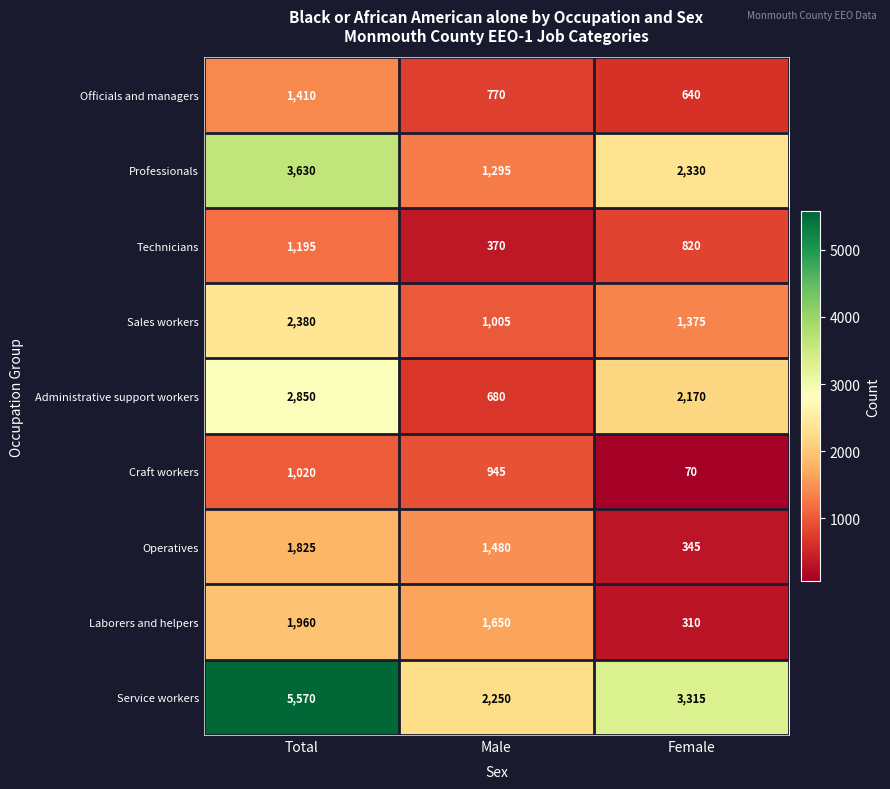

At which category does the chart reach its peak across all series?

Total